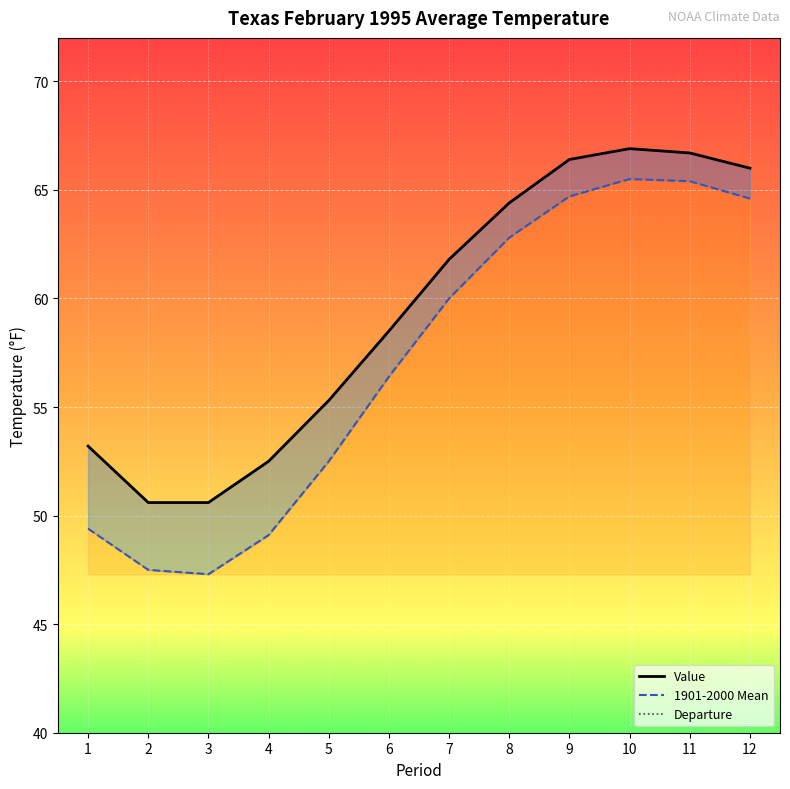

At how many categories does at least one series exceed 52?

10